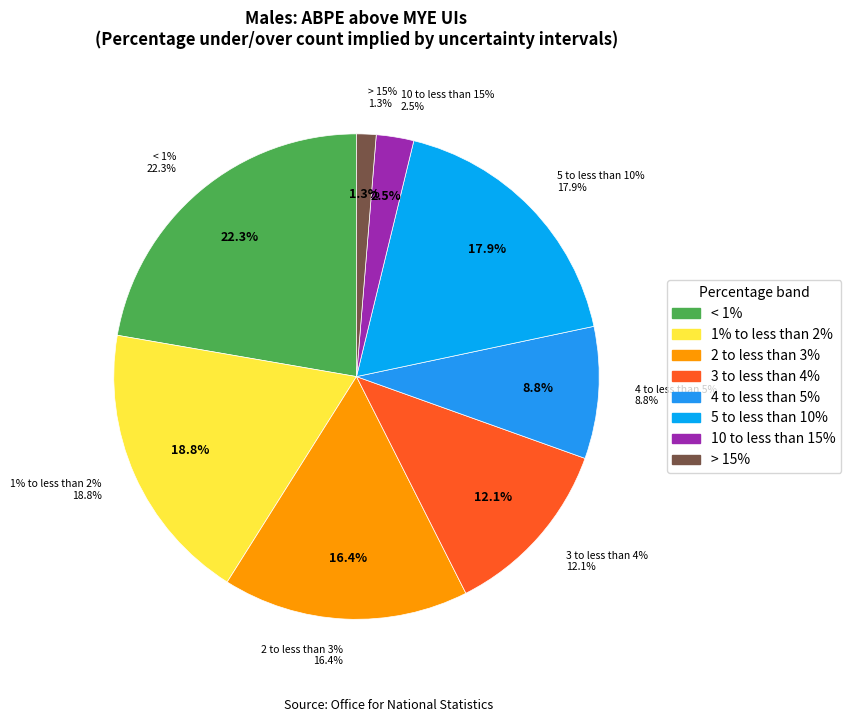

How many segments does this pie chart have?

8